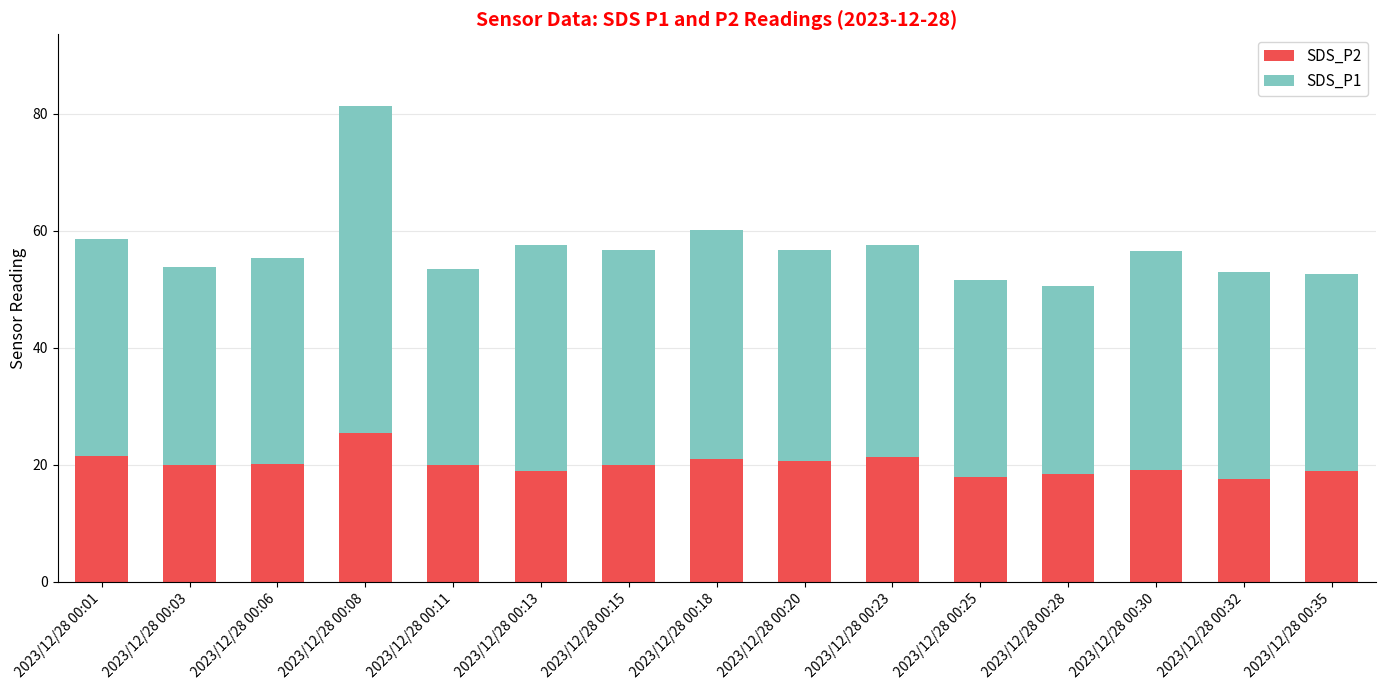

Where does the SDS_P2 series first go above 19?

2023/12/28 00:01